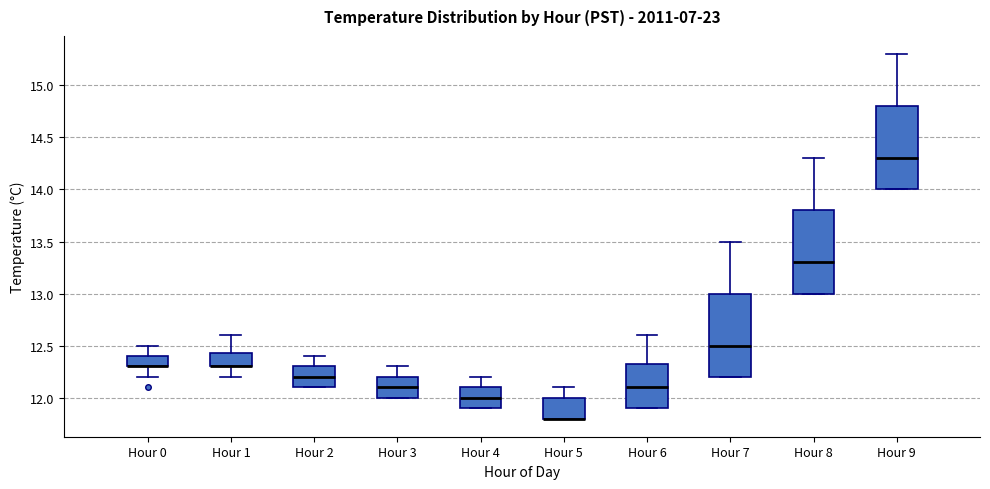

Where does the median line of the box for Hour 7 sit on the y-axis? The values are not printed on the chart, so give them approximately, as read against the axis.

12.50